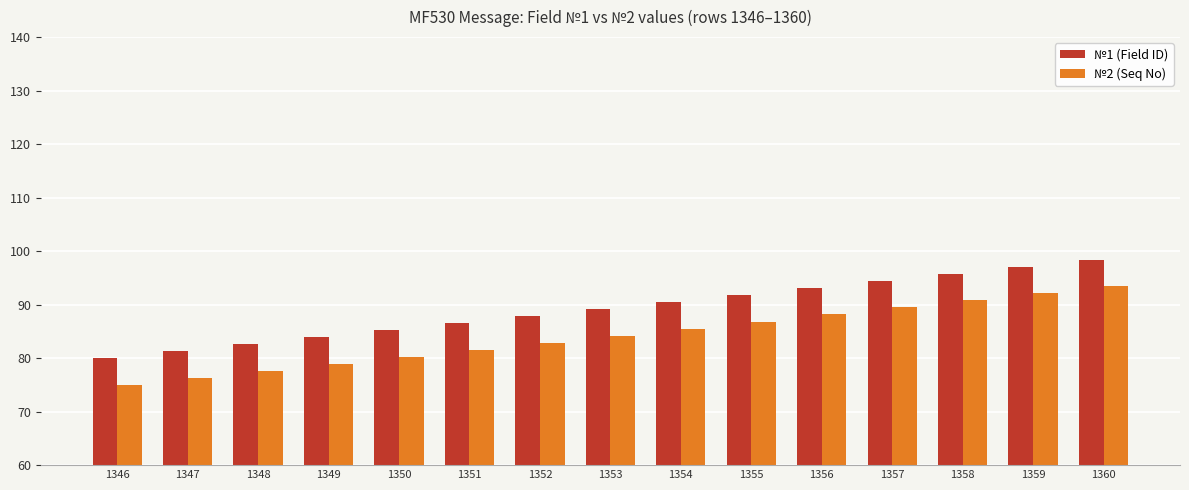

List the series in order of their overall mean, lowest first.

№2 (Seq No), №1 (Field ID)